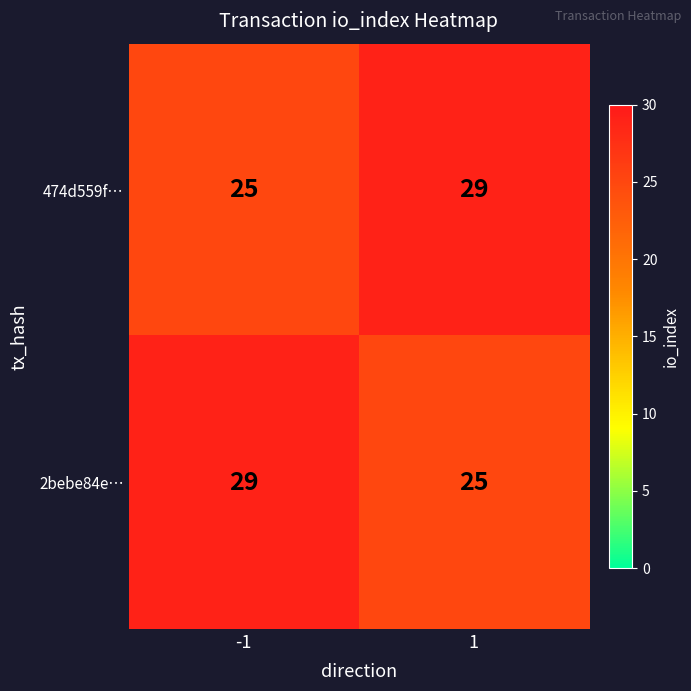

The value of 2bebe84e… at 1 is 25. True or false?

True